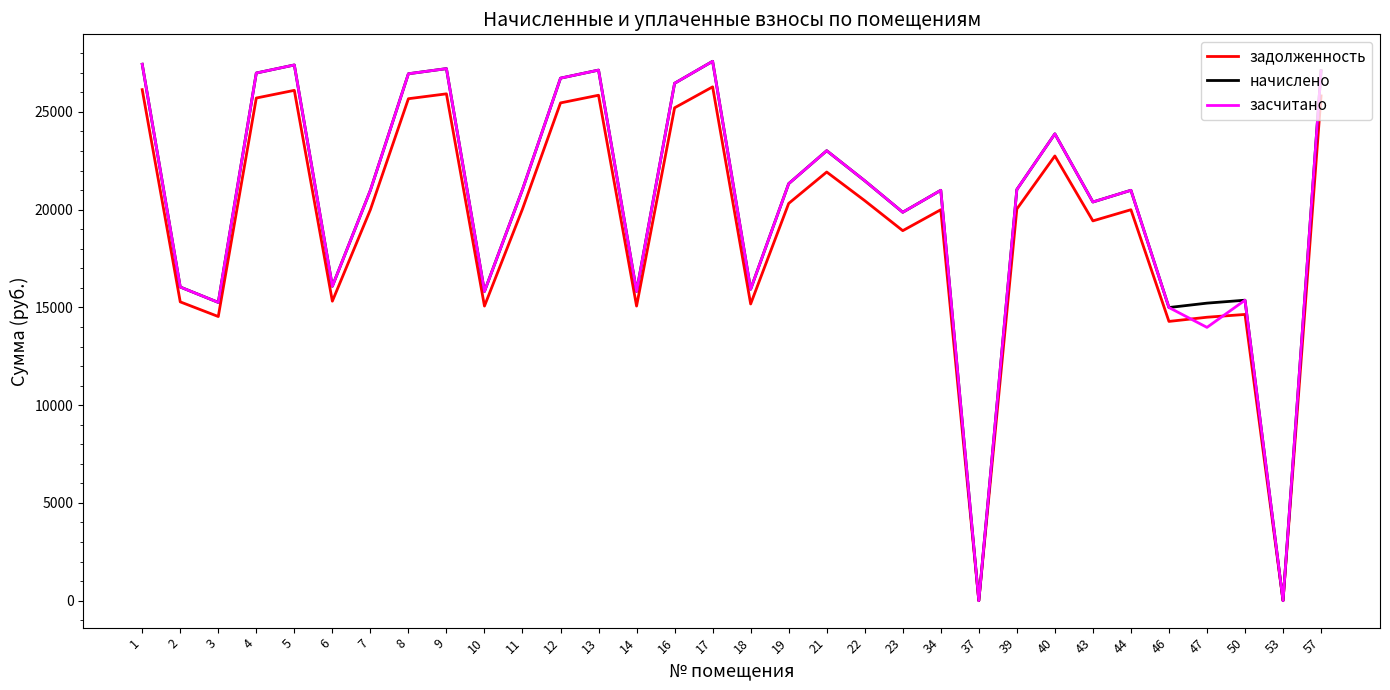

What is the difference between the highest and lowest values at 50?

728.2